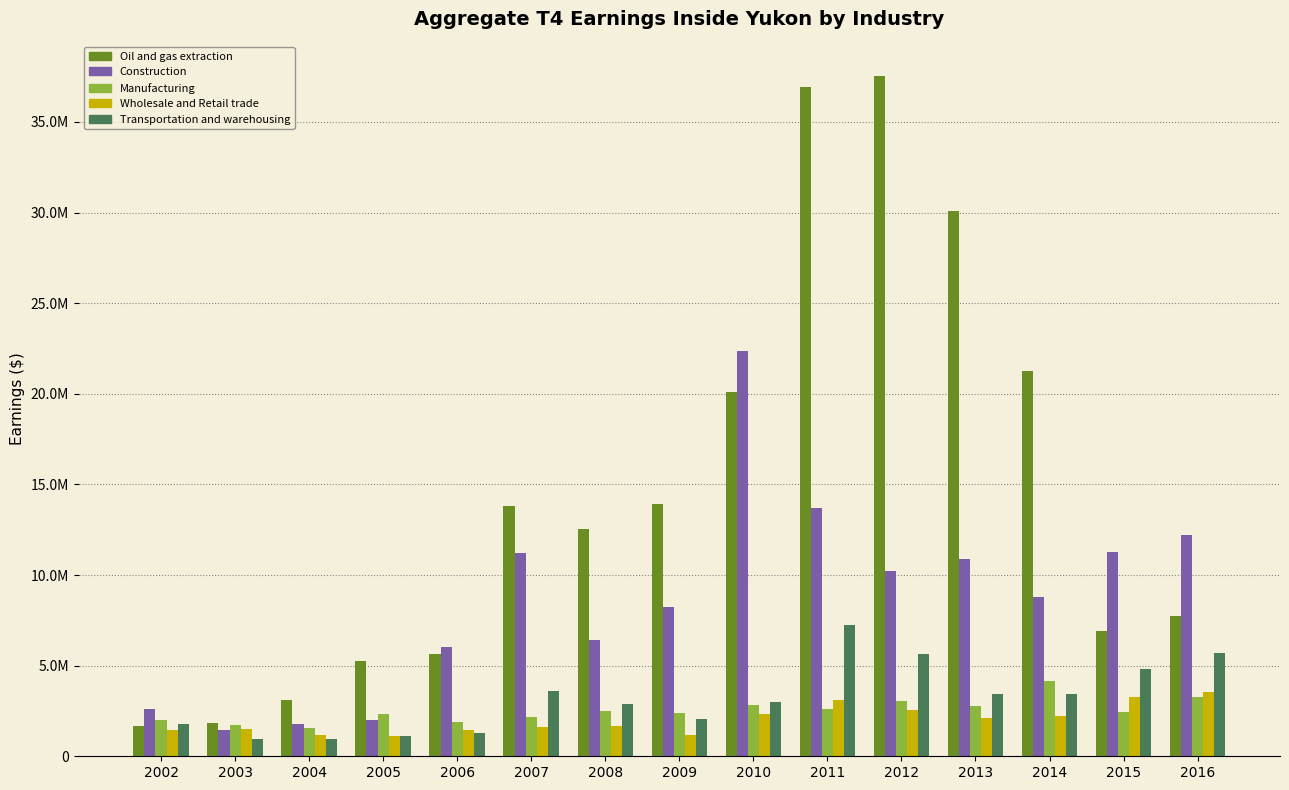

What is the total value across all series at 2007?

32416300